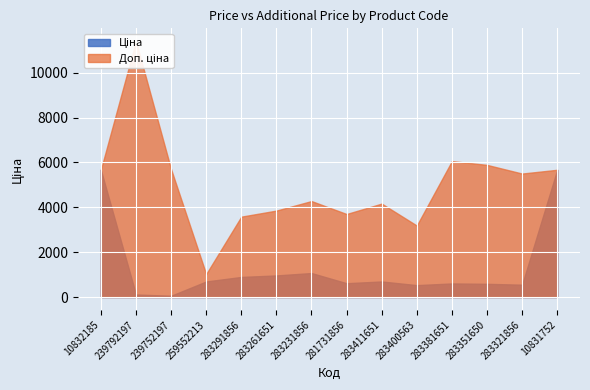

Between 10831752 and 283261651, which is larger?

10831752